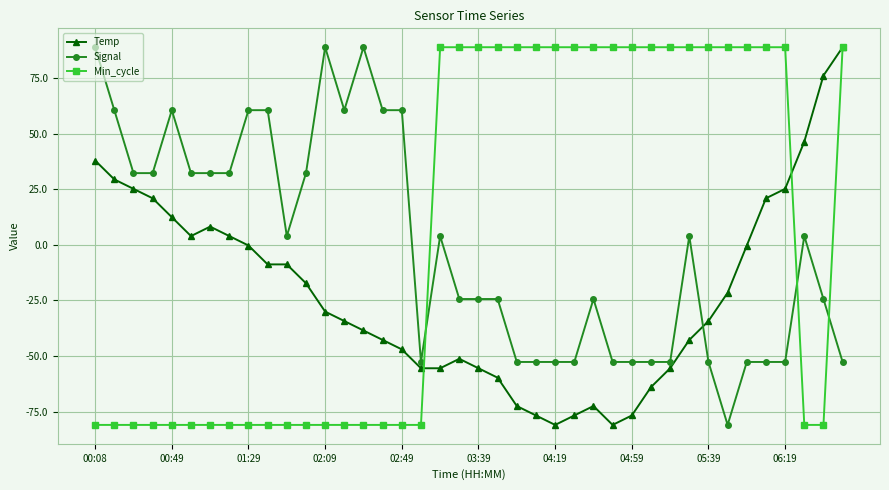

True or false: Temp has more than 0 points higher than both neighbors.

True